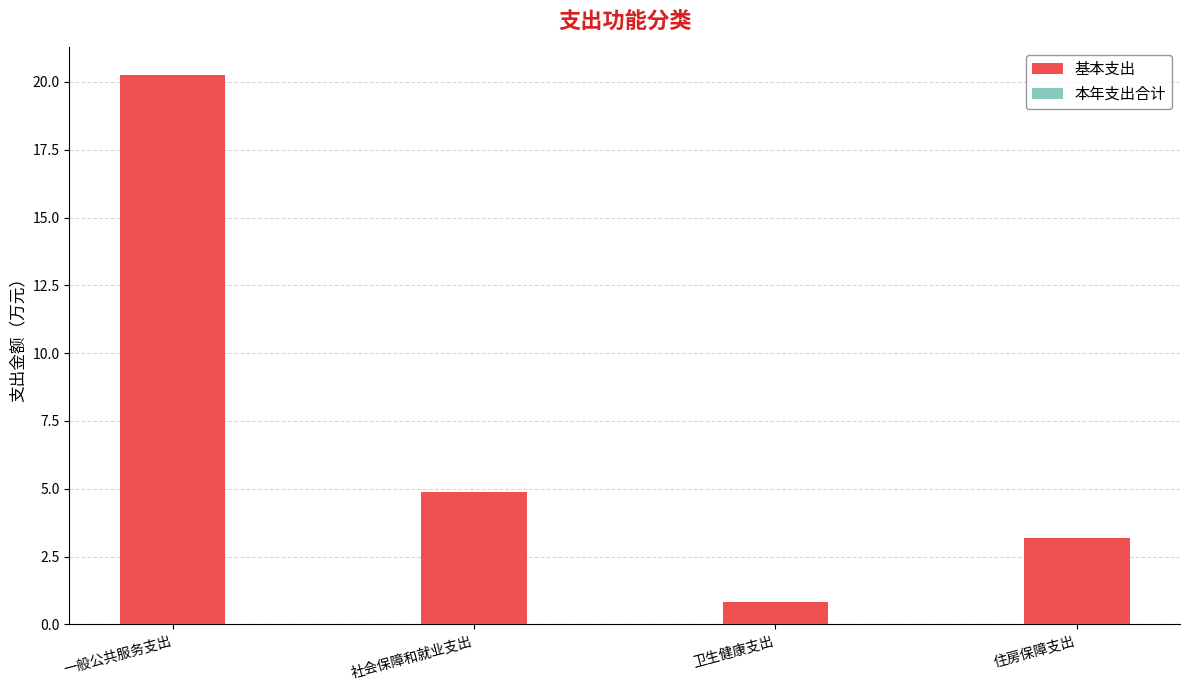

Between 一般公共服务支出 and 卫生健康支出, which series saw the biggest shift?

基本支出